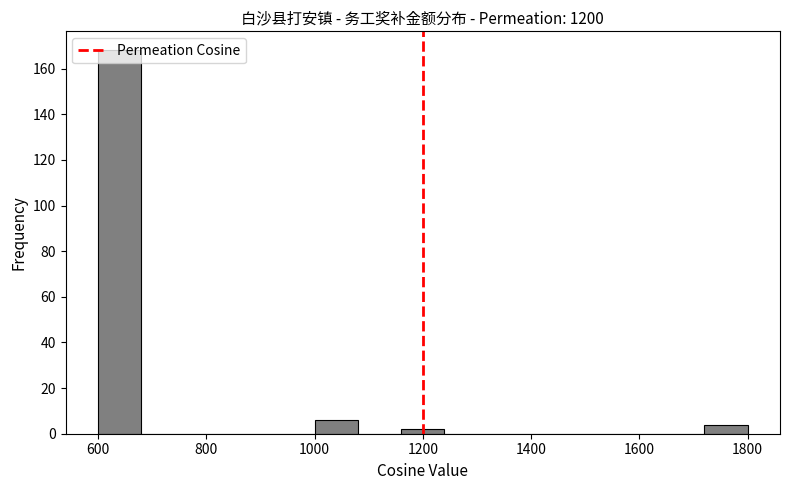

Reading left to right, list every bar in this chart as the range it spans on the x-axis followed by its height. The values are not printed on the chart, so give them approximately, as read against the axis.

600 to 680: 168
680 to 760: 0
760 to 840: 0
840 to 920: 0
920 to 1000: 0
1000 to 1080: 6
1080 to 1160: 0
1160 to 1240: 2
1240 to 1320: 0
1320 to 1400: 0
1400 to 1480: 0
1480 to 1560: 0
1560 to 1640: 0
1640 to 1720: 0
1720 to 1800: 4